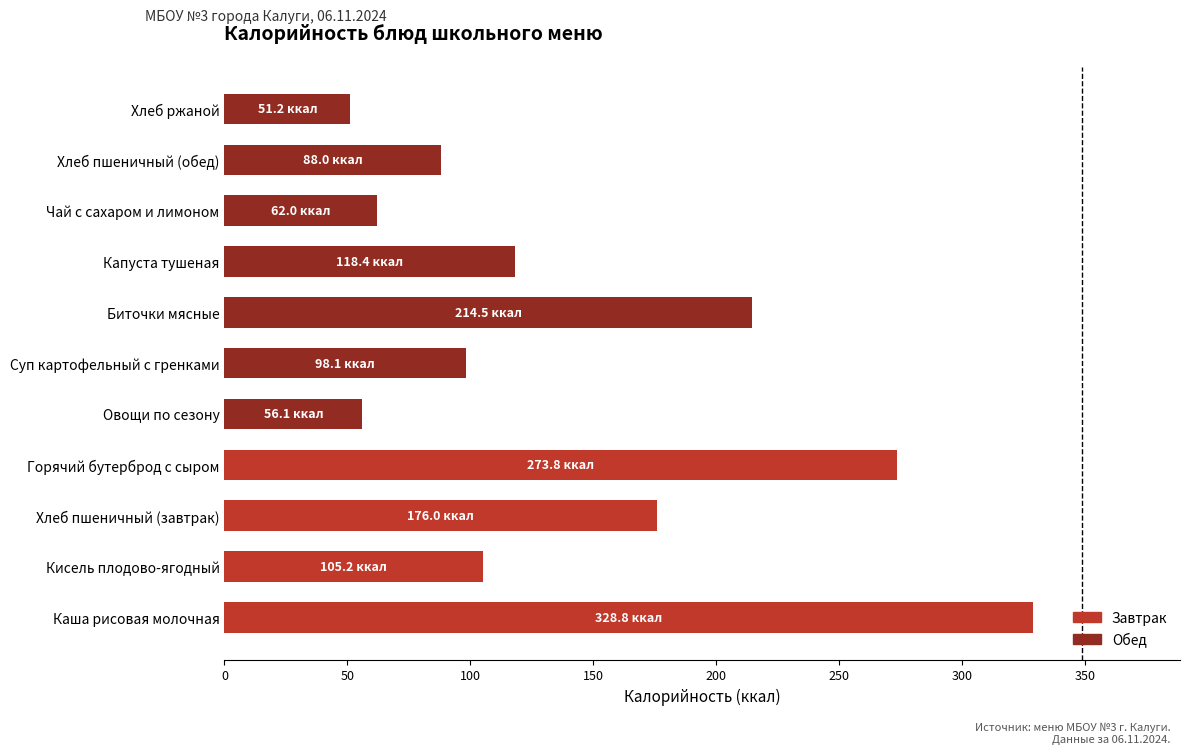

Reading bottom to top, extract all data points from this chart.

328.8	105.2	176.0	273.8	56.1	98.1	214.5	118.4	62.0	88.0	51.2